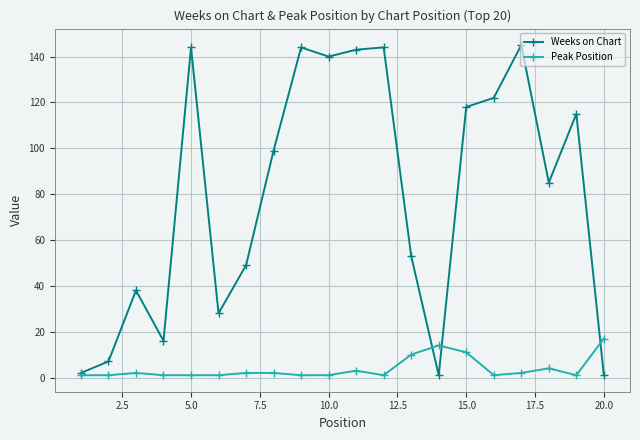

Which series has the largest total across all categories?

Weeks on Chart